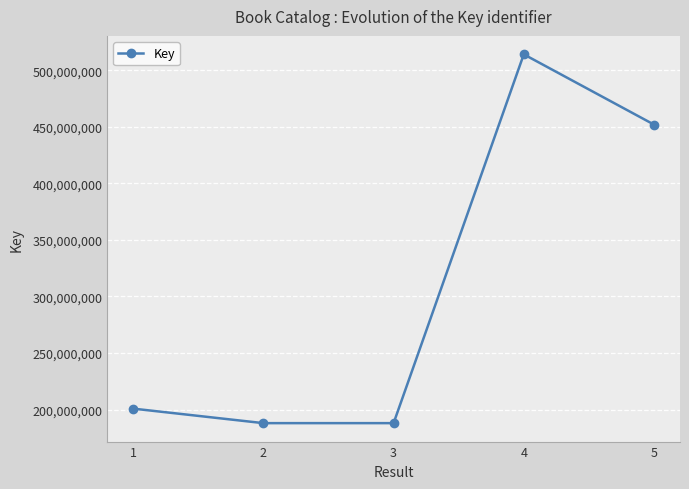

At which category does the data reach its first local peak?

4